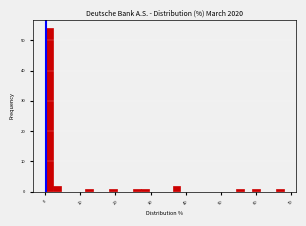

Around what value on the x-axis is the tallest bar? Give the approximate position of its centre, as read against the axis.

1